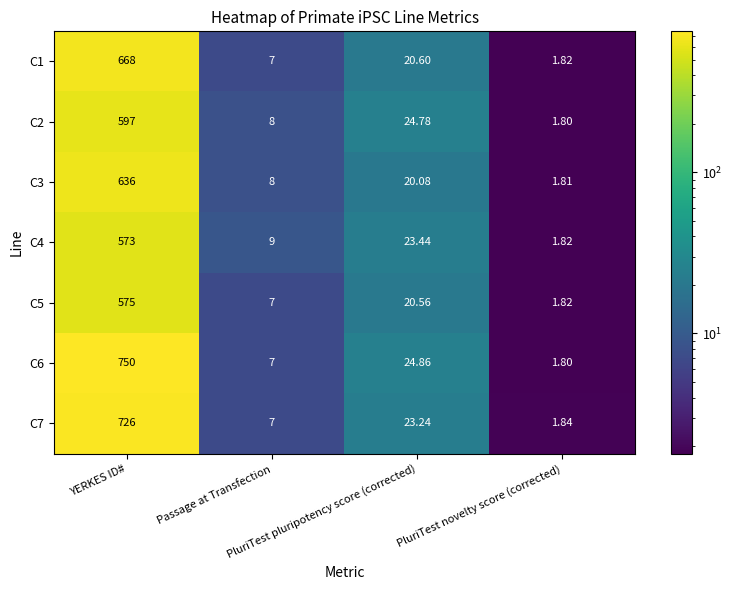

Rank the series by their maximum value, from lowest to highest.

C4, C5, C2, C3, C1, C7, C6